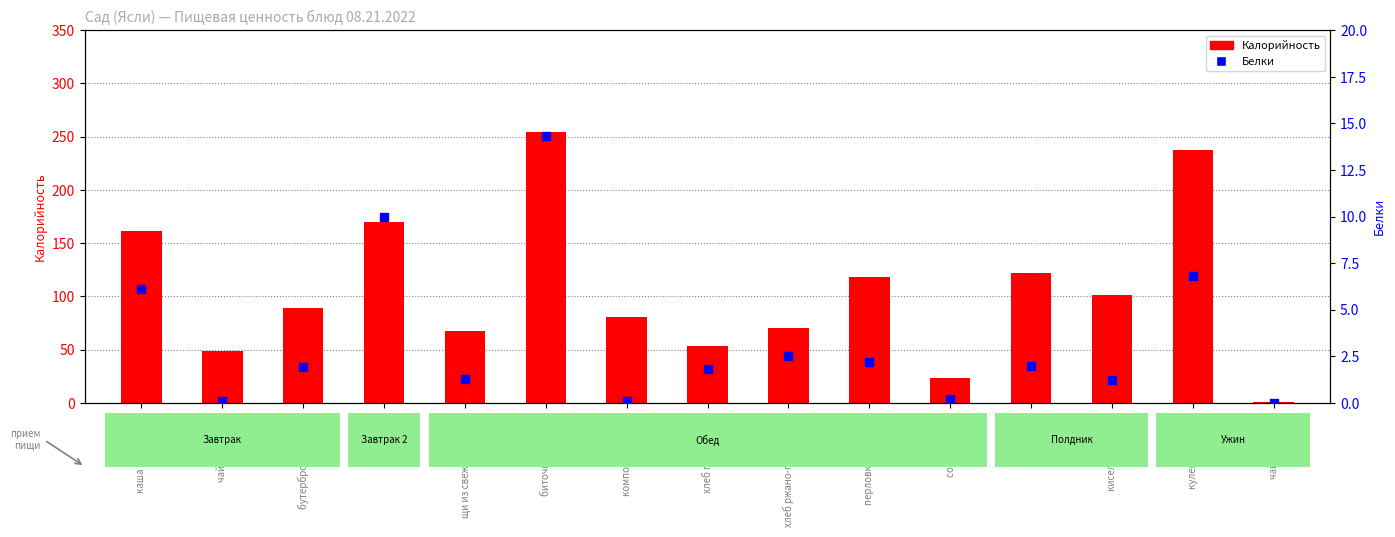

What is the total value across all series at щи из свежей капусты?

68.5